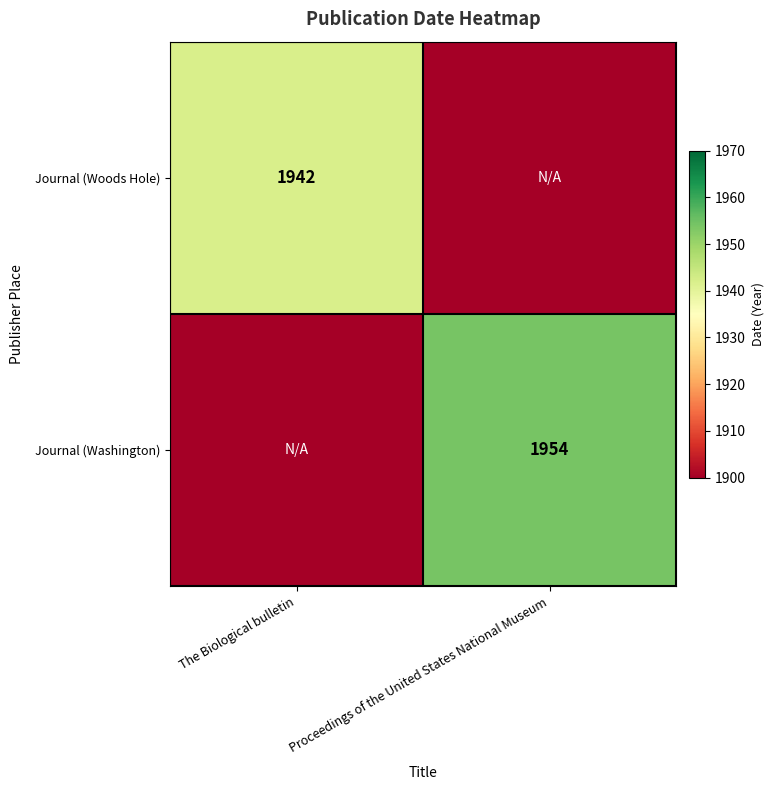

Is it true that Journal (Washington) equals 1954 at Proceedings of the United States National Museum?

True